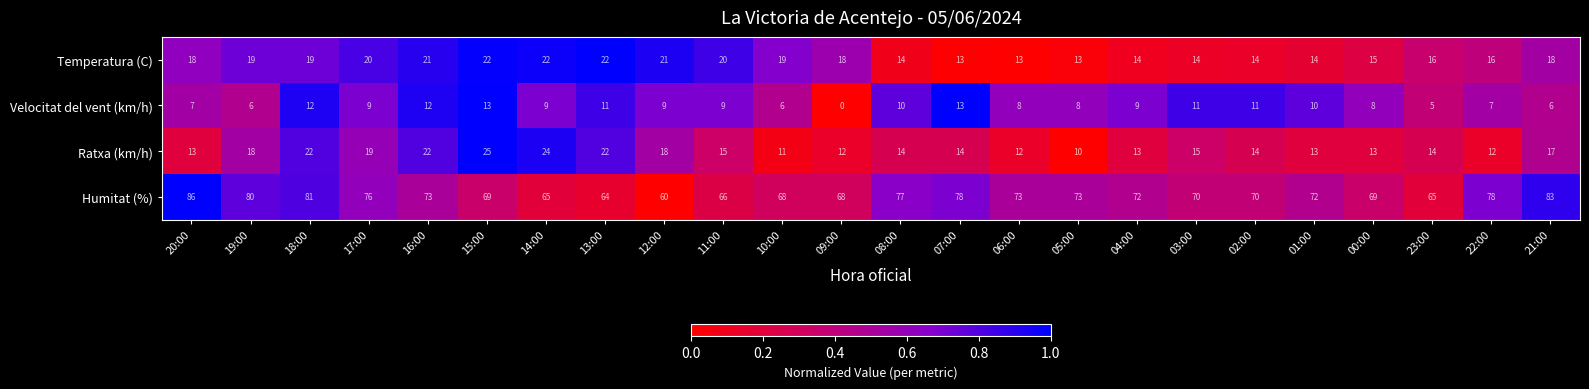

What is the difference between the highest and lowest values at 06:00?

65